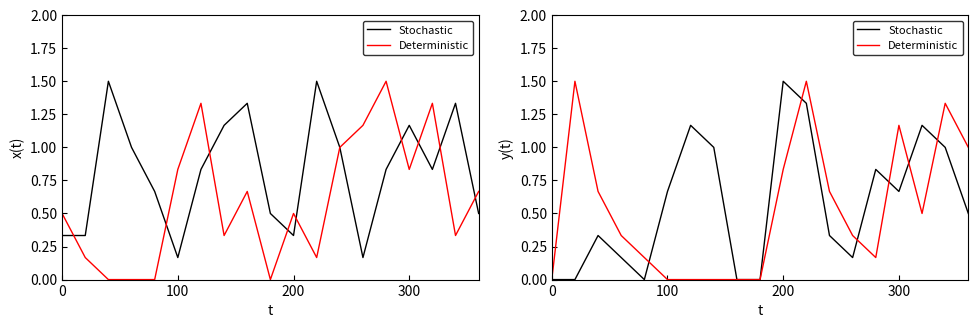

Is this an area chart (filled region under the line)?

No